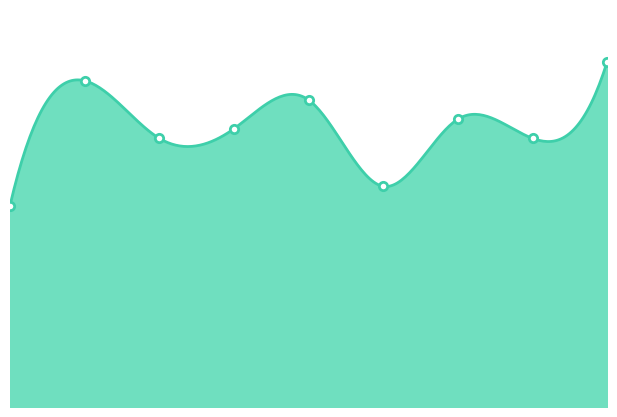

True or false: col_7 has a value of 5 at 1.

False